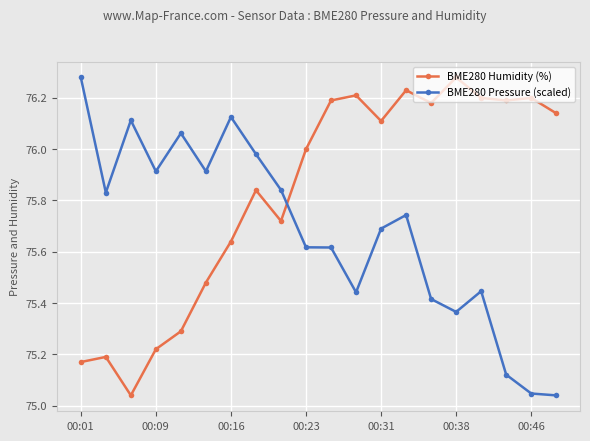

At how many categories does at least one series exceed 75?

20